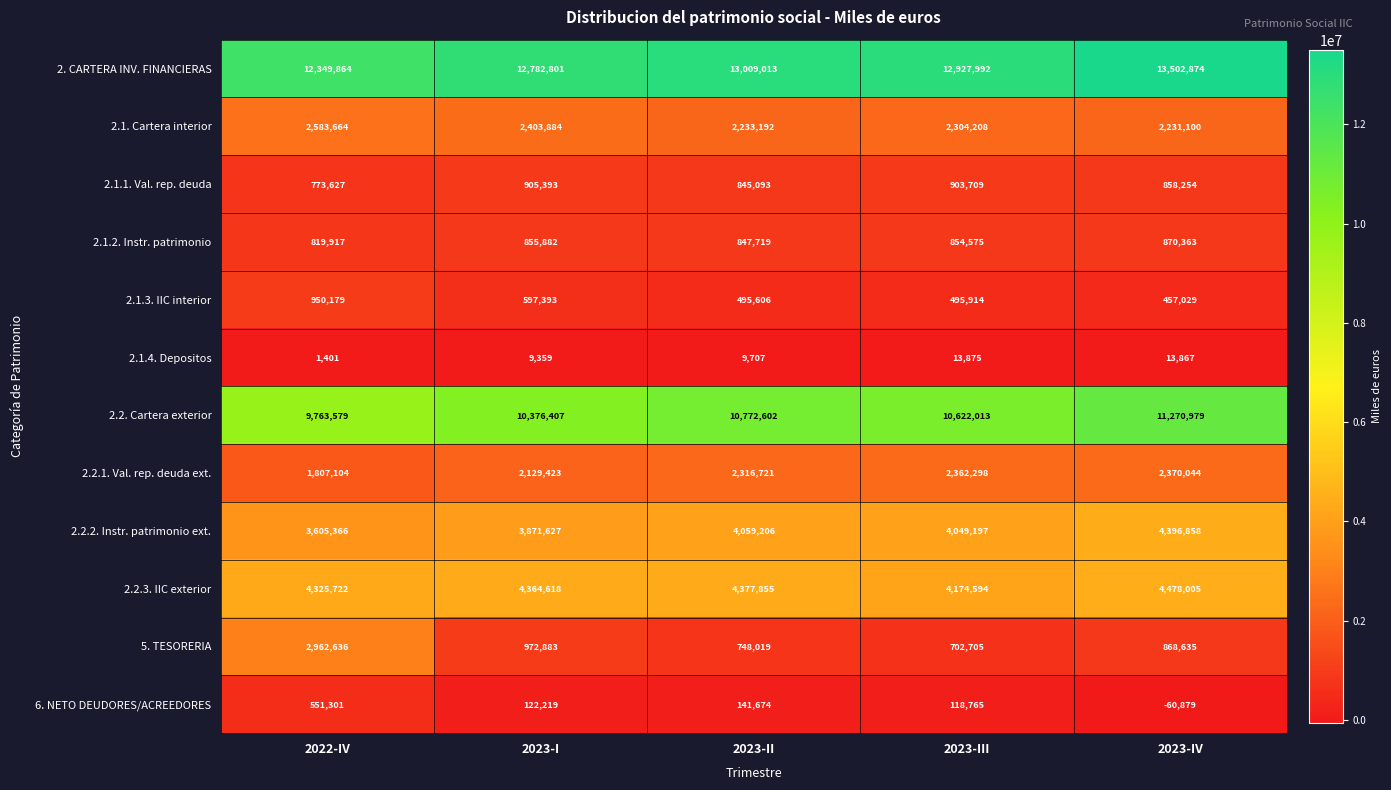

Where does the 5. TESORERIA series first go above 868635?

2022-IV